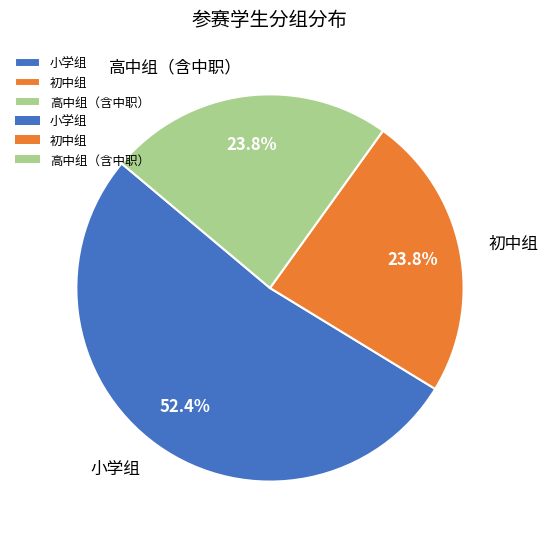

To the nearest percent, what is the difference between the 小学组 and 初中组 slice percentages?

29%